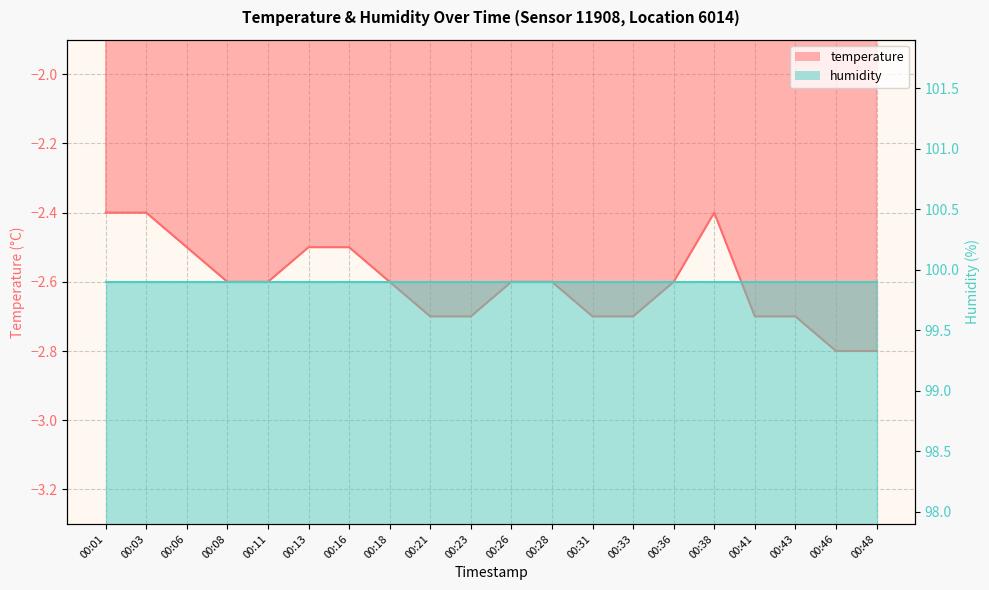

Rank the categories by value from lowest to highest.

00:46, 00:48, 00:21, 00:23, 00:31, 00:33, 00:41, 00:43, 00:08, 00:11, 00:18, 00:26, 00:28, 00:36, 00:06, 00:13, 00:16, 00:01, 00:03, 00:38